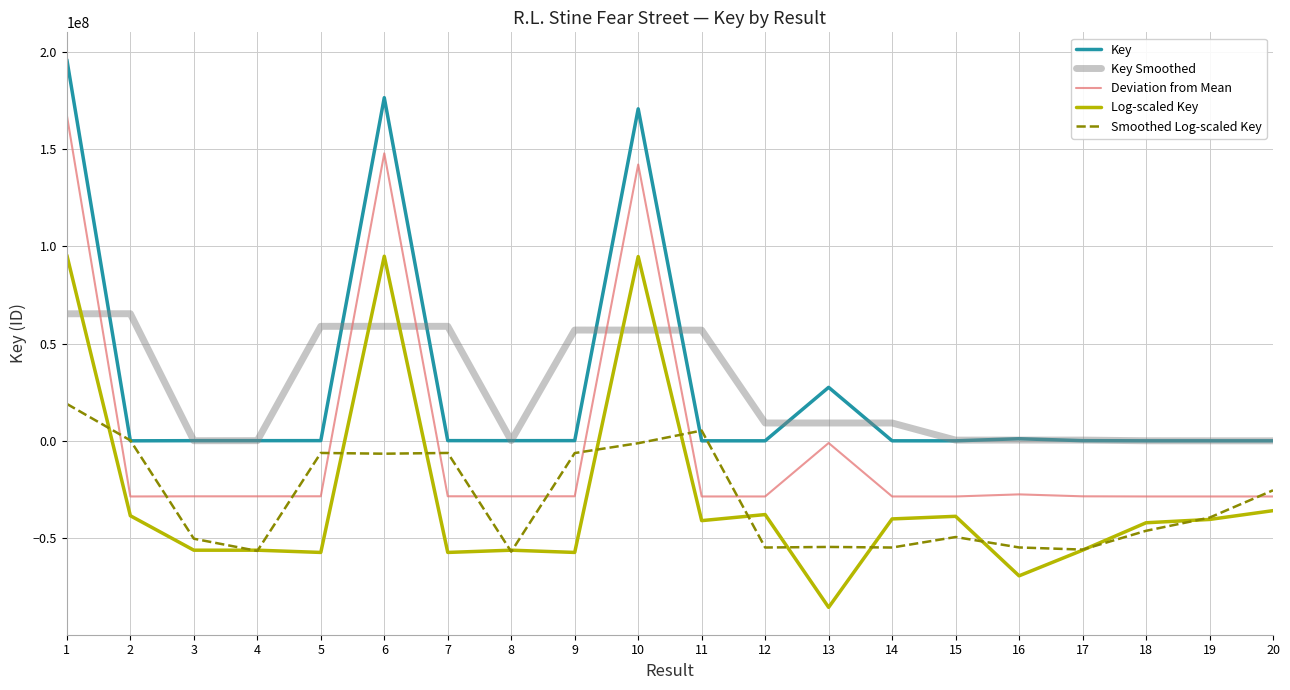

True or false: Key and Deviation from Mean cross at least once.

False